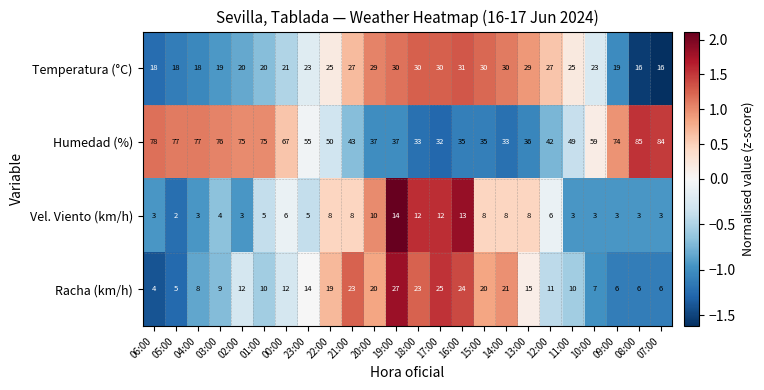

Which series has the largest total across all categories?

Humedad (%)